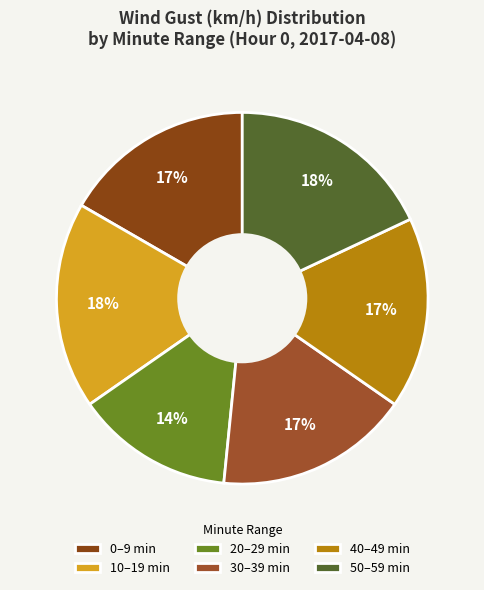

How many segments does this pie chart have?

6